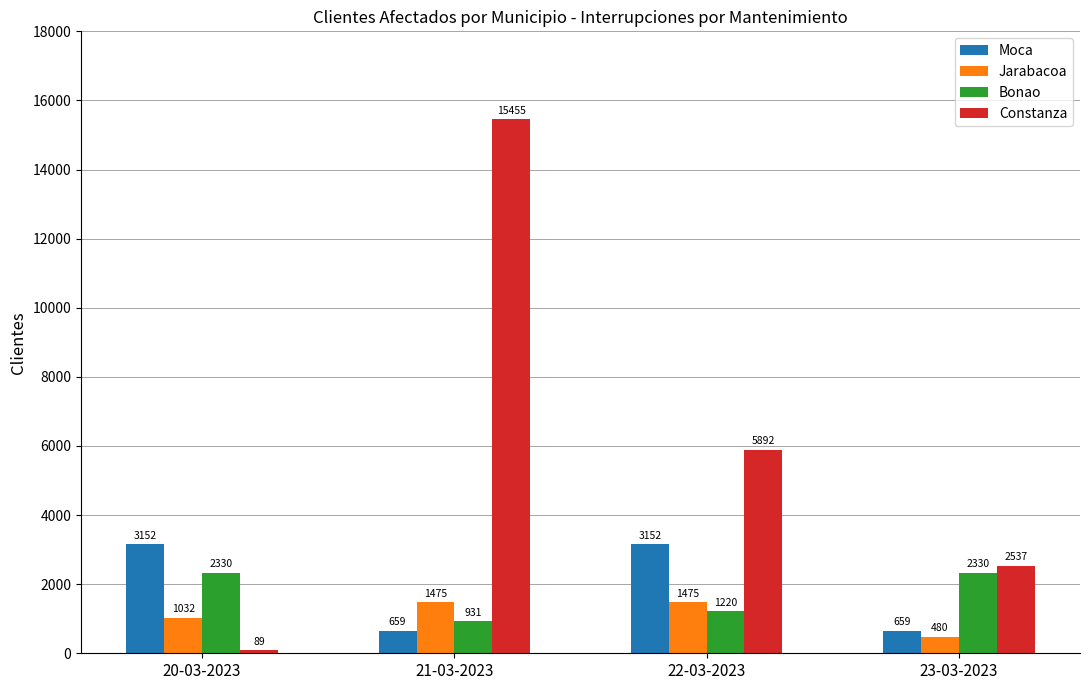

Count the Constanza values in the range 2537 to 15455.

3